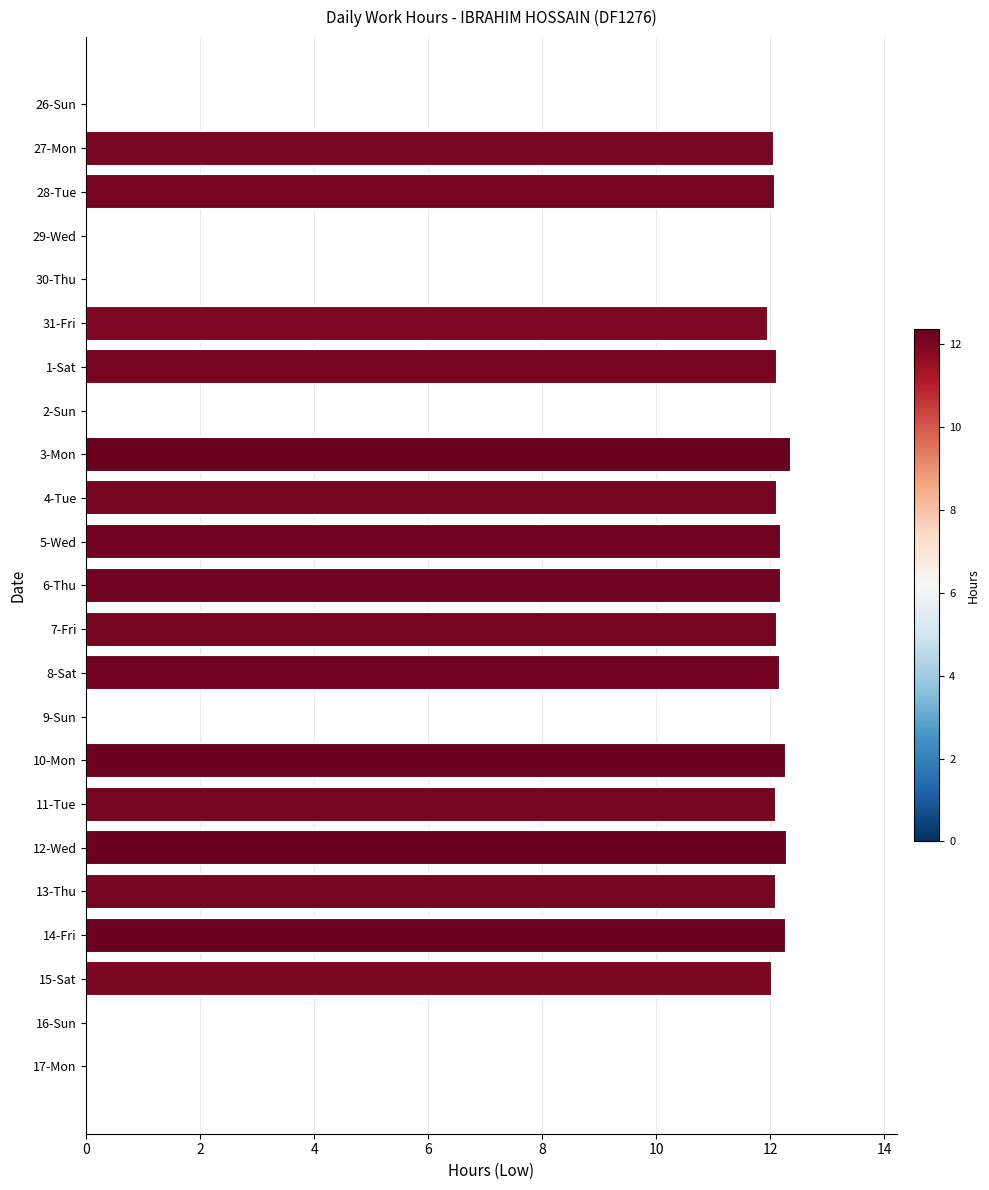

True or false: the data shows 12.2 at 8-Sat.

True